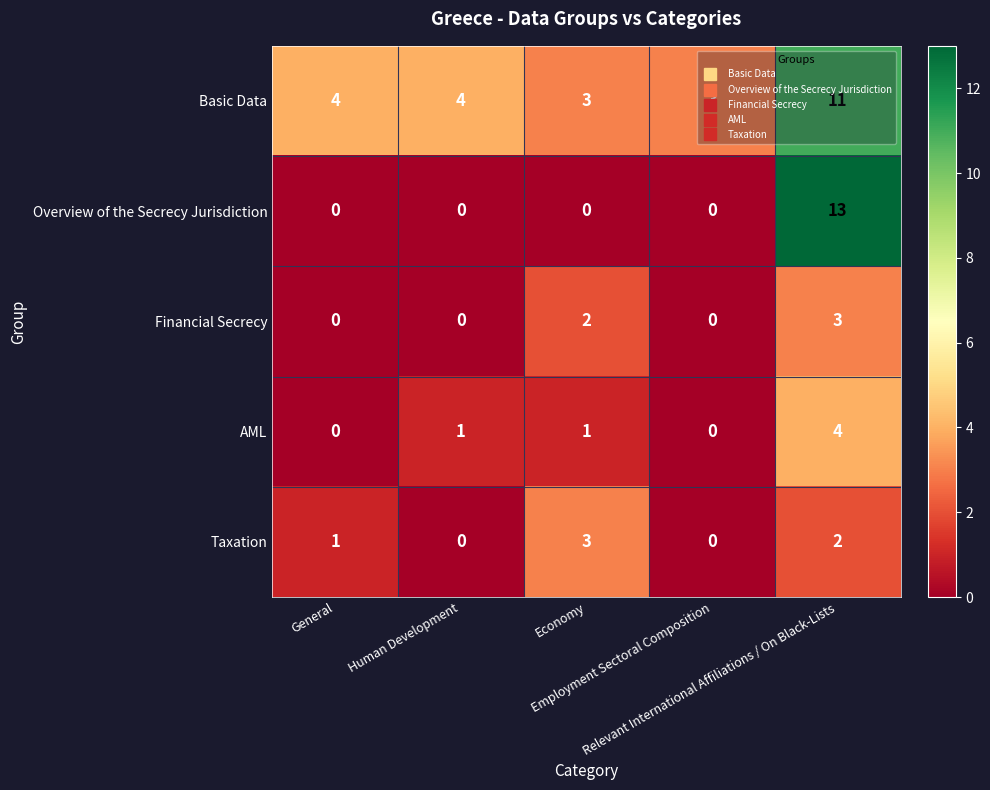

Which series has the largest total across all categories?

Basic Data